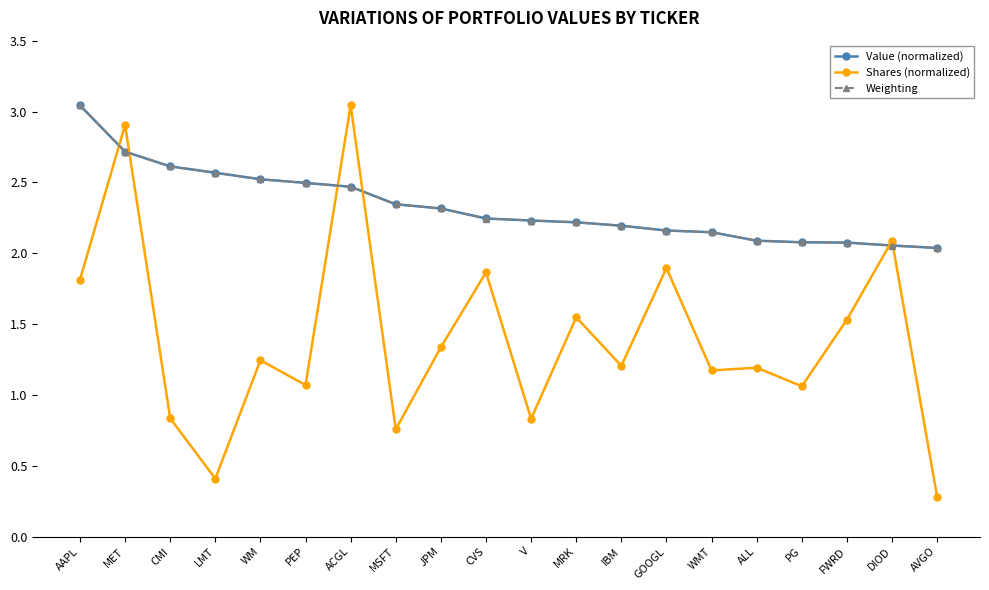

Is this an area chart (filled region under the line)?

No